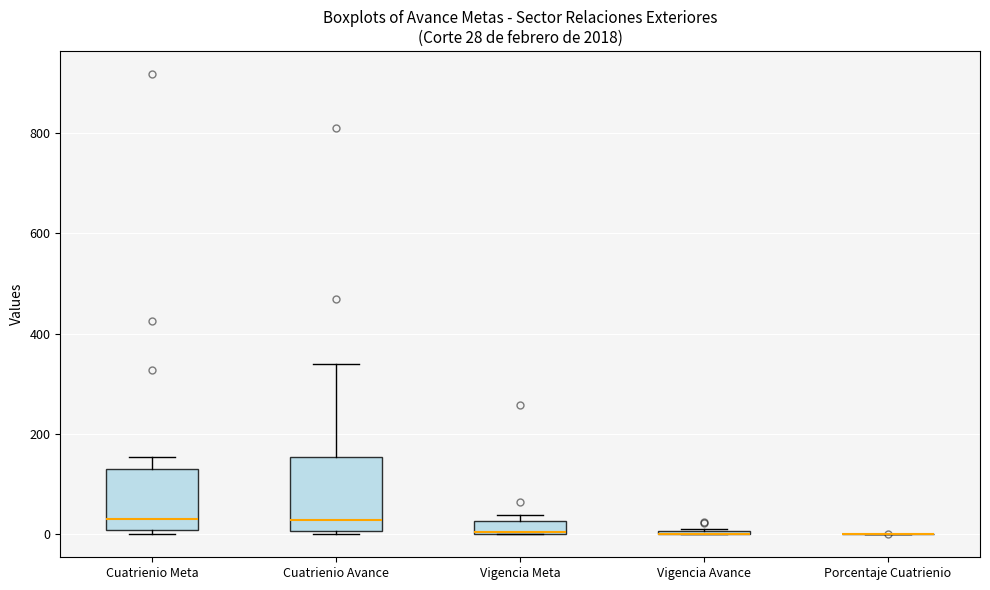

Which box is the tallest, from its lower edge to its upper edge?

Cuatrienio Avance